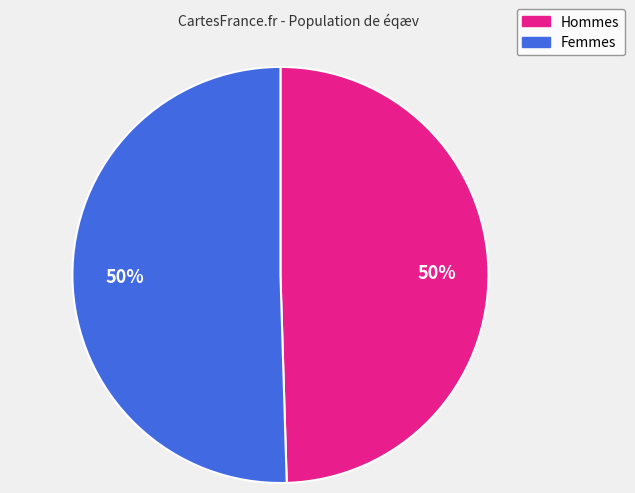

To the nearest percent, what is the average slice percentage?

50%